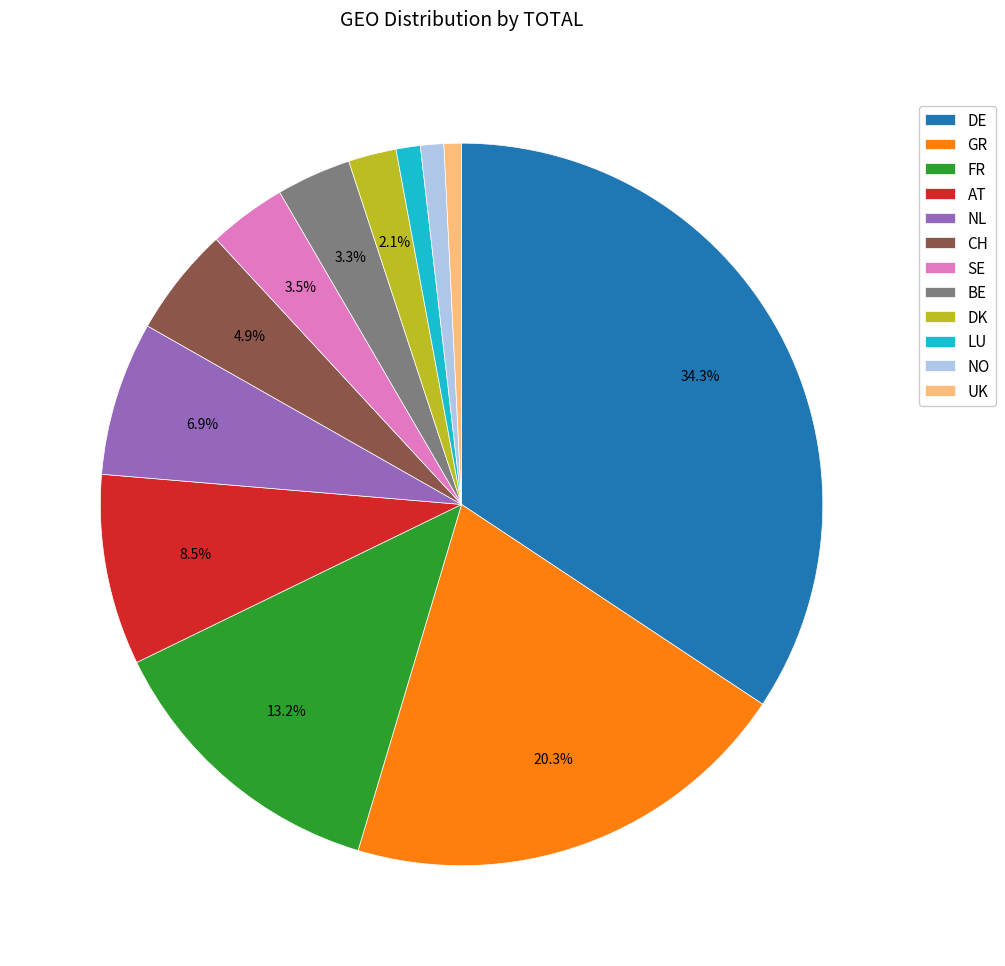

Which slice is the largest?

DE